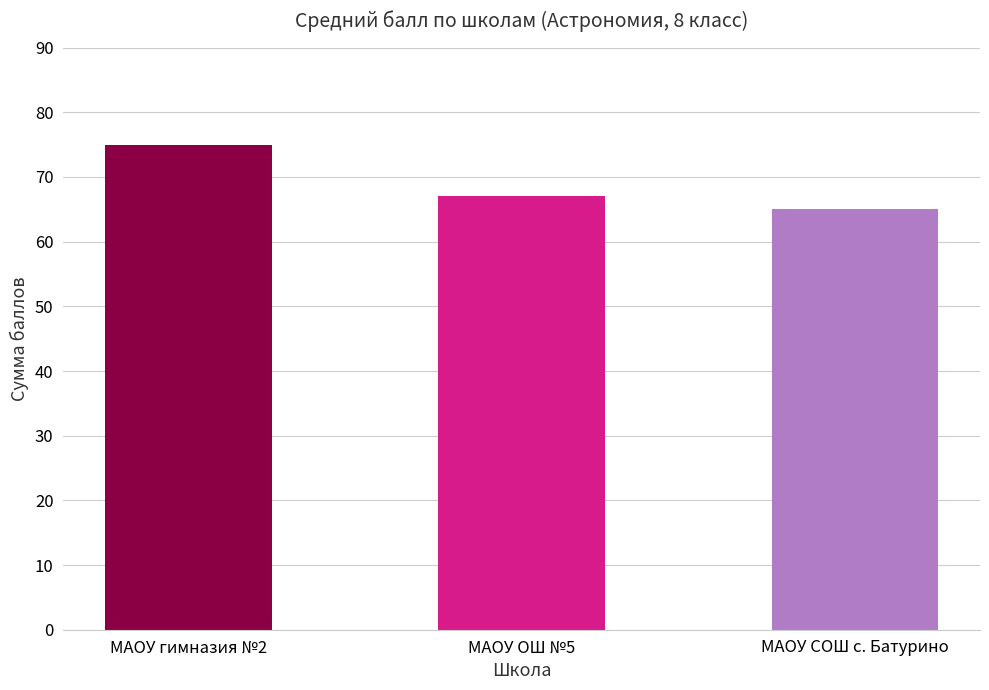

Reading left to right, transcribe all the data shown in this chart.

75	67	65